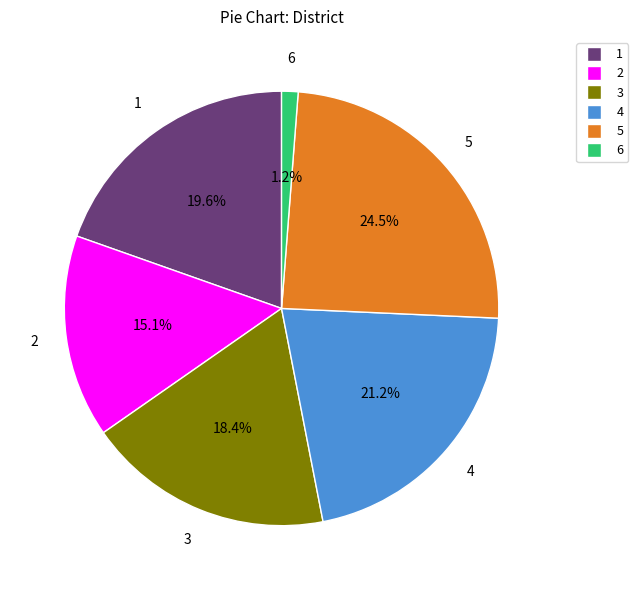

To the nearest percent, what is the difference between the largest and smallest slice percentages?

23%